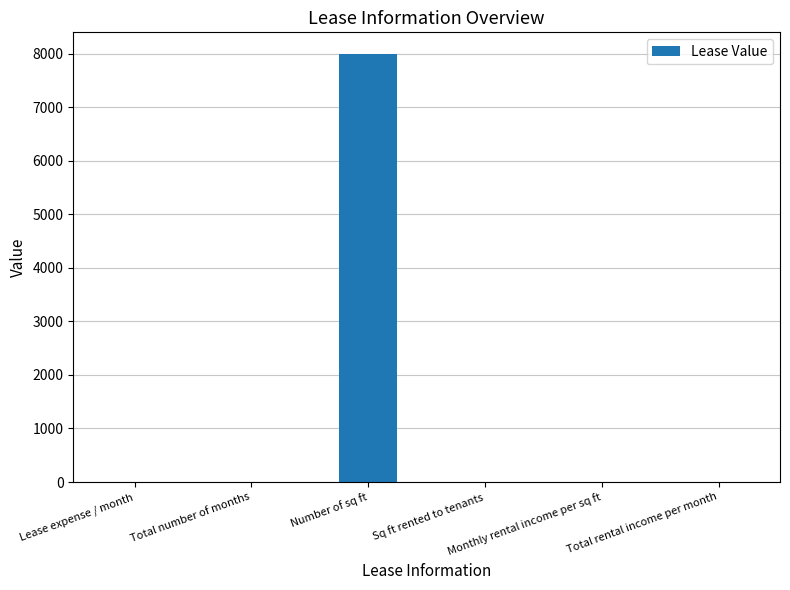

What is the maximum value shown in the chart?

8000